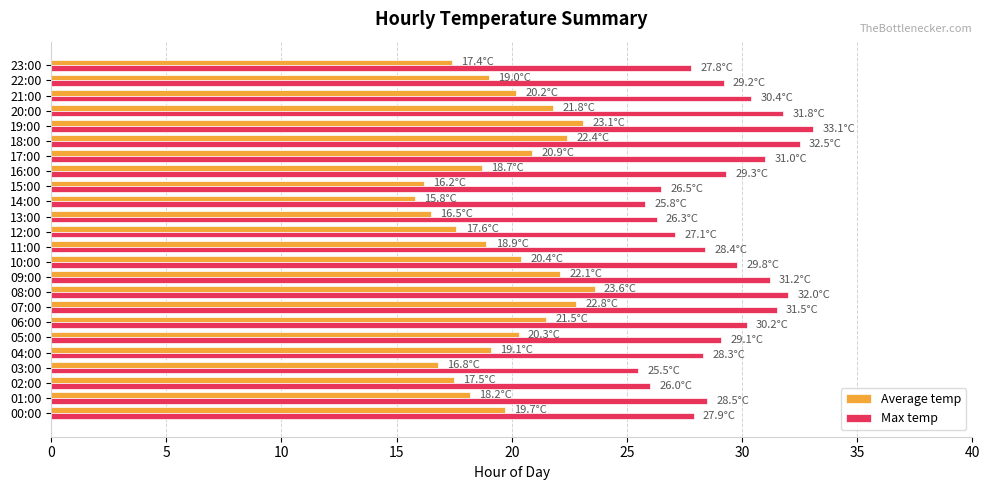

Which category has the lowest value across all series?

14:00